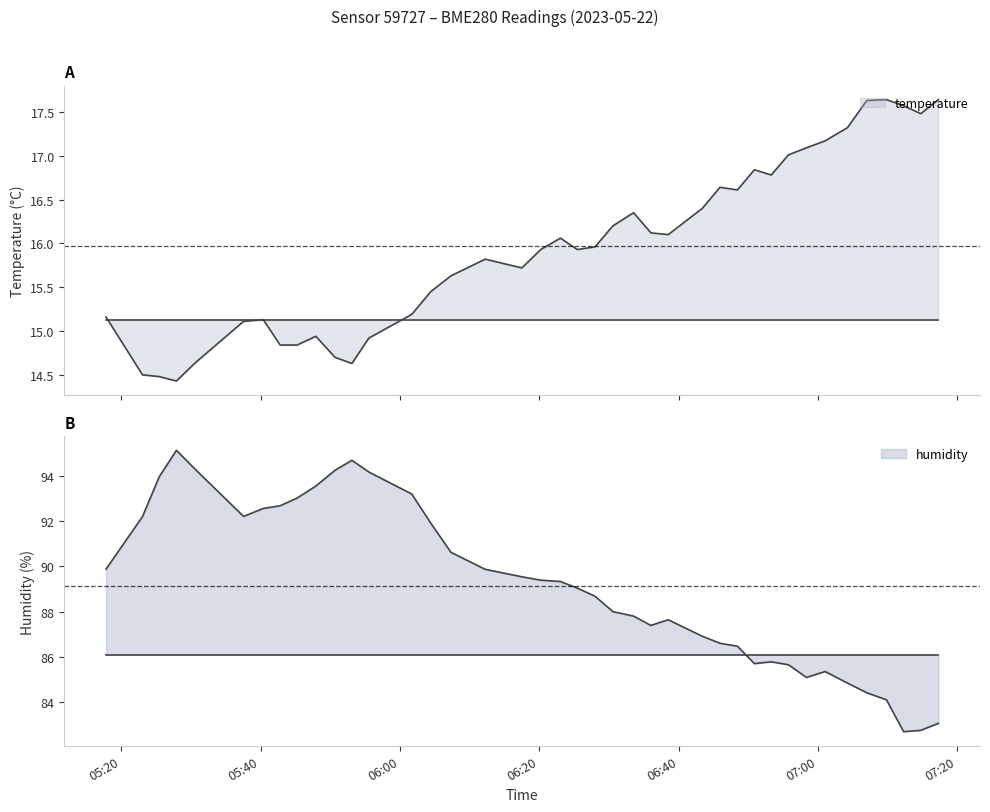

Reading right to left, transcribe all the data shown in this chart.

temperature: 2023-05-22T07:17:16=17.6	2023-05-22T07:14:44=17.5	2023-05-22T07:12:17=17.6	2023-05-22T07:09:49=17.6	2023-05-22T07:07:00=17.6	2023-05-22T07:04:13=17.3	2023-05-22T07:01:01=17.2	2023-05-22T06:58:20=17.1	2023-05-22T06:55:45=17.0	2023-05-22T06:53:17=16.8	2023-05-22T06:50:52=16.8	2023-05-22T06:48:26=16.6	2023-05-22T06:45:56=16.6	2023-05-22T06:43:24=16.4	2023-05-22T06:38:30=16.1	2023-05-22T06:36:01=16.1	2023-05-22T06:33:32=16.4	2023-05-22T06:30:34=16.2	2023-05-22T06:28:00=16.0	2023-05-22T06:25:27=15.9	2023-05-22T06:23:02=16.1	2023-05-22T06:20:13=15.9	2023-05-22T06:17:30=15.7	2023-05-22T06:12:14=15.8	2023-05-22T06:07:20=15.6	2023-05-22T06:04:26=15.4	2023-05-22T06:01:42=15.2	2023-05-22T05:55:33=14.9	2023-05-22T05:53:07=14.6	2023-05-22T05:50:42=14.7	2023-05-22T05:47:56=14.9	2023-05-22T05:45:15=14.8	2023-05-22T05:42:49=14.8	2023-05-22T05:40:24=15.1	2023-05-22T05:37:34=15.1	2023-05-22T05:30:40=14.6	2023-05-22T05:27:56=14.4	2023-05-22T05:25:29=14.5	2023-05-22T05:23:04=14.5	2023-05-22T05:17:50=15.2
humidity: 2023-05-22T07:17:16=83.1	2023-05-22T07:14:44=82.8	2023-05-22T07:12:17=82.7	2023-05-22T07:09:49=84.1	2023-05-22T07:07:00=84.4	2023-05-22T07:04:13=84.8	2023-05-22T07:01:01=85.3	2023-05-22T06:58:20=85.1	2023-05-22T06:55:45=85.7	2023-05-22T06:53:17=85.8	2023-05-22T06:50:52=85.7	2023-05-22T06:48:26=86.5	2023-05-22T06:45:56=86.6	2023-05-22T06:43:24=86.9	2023-05-22T06:38:30=87.6	2023-05-22T06:36:01=87.4	2023-05-22T06:33:32=87.8	2023-05-22T06:30:34=88.0	2023-05-22T06:28:00=88.7	2023-05-22T06:25:27=89.0	2023-05-22T06:23:02=89.3	2023-05-22T06:20:13=89.4	2023-05-22T06:17:30=89.5	2023-05-22T06:12:14=89.9	2023-05-22T06:07:20=90.6	2023-05-22T06:04:26=91.9	2023-05-22T06:01:42=93.2	2023-05-22T05:55:33=94.2	2023-05-22T05:53:07=94.7	2023-05-22T05:50:42=94.2	2023-05-22T05:47:56=93.5	2023-05-22T05:45:15=93.0	2023-05-22T05:42:49=92.7	2023-05-22T05:40:24=92.6	2023-05-22T05:37:34=92.2	2023-05-22T05:30:40=94.3	2023-05-22T05:27:56=95.1	2023-05-22T05:25:29=94.0	2023-05-22T05:23:04=92.2	2023-05-22T05:17:50=89.9